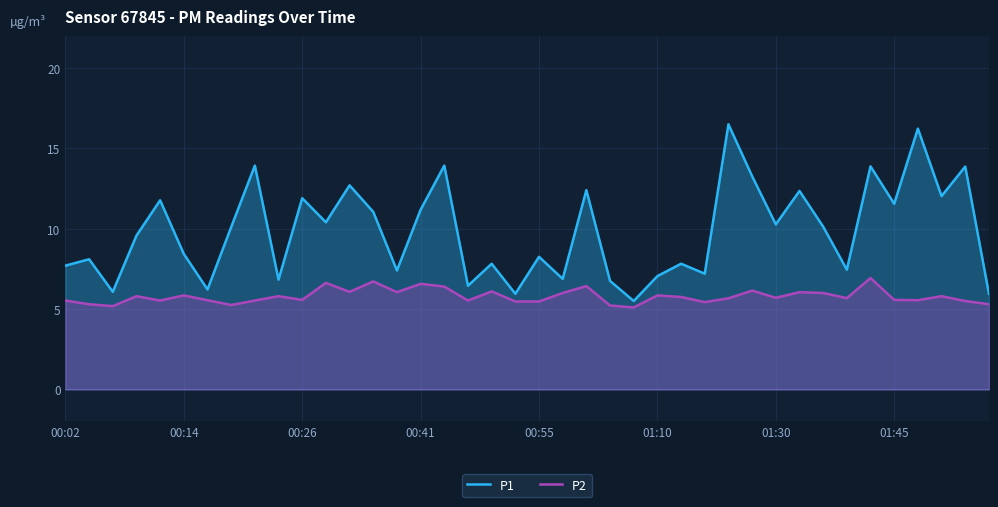

What is the minimum value for P1?

5.5